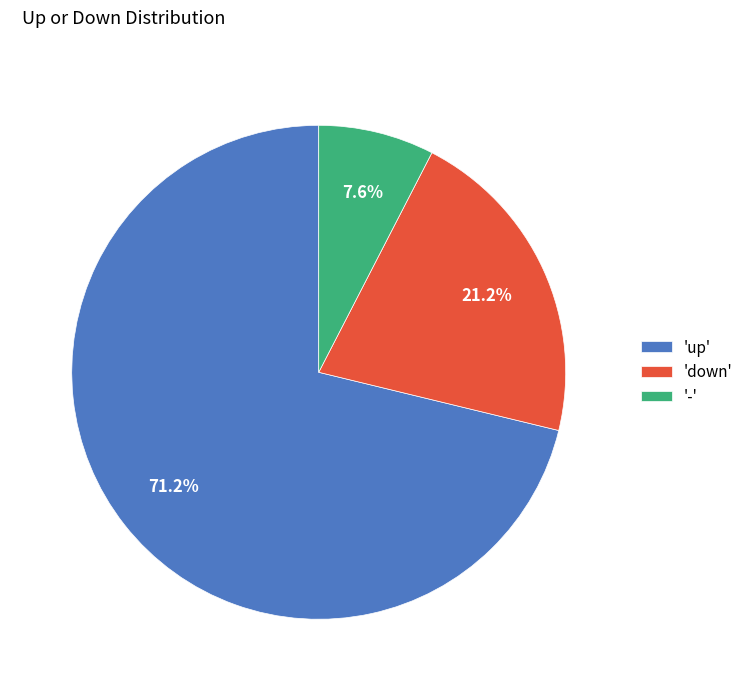

What is the ratio of the value at 'up' to the value at '-'?

9.4